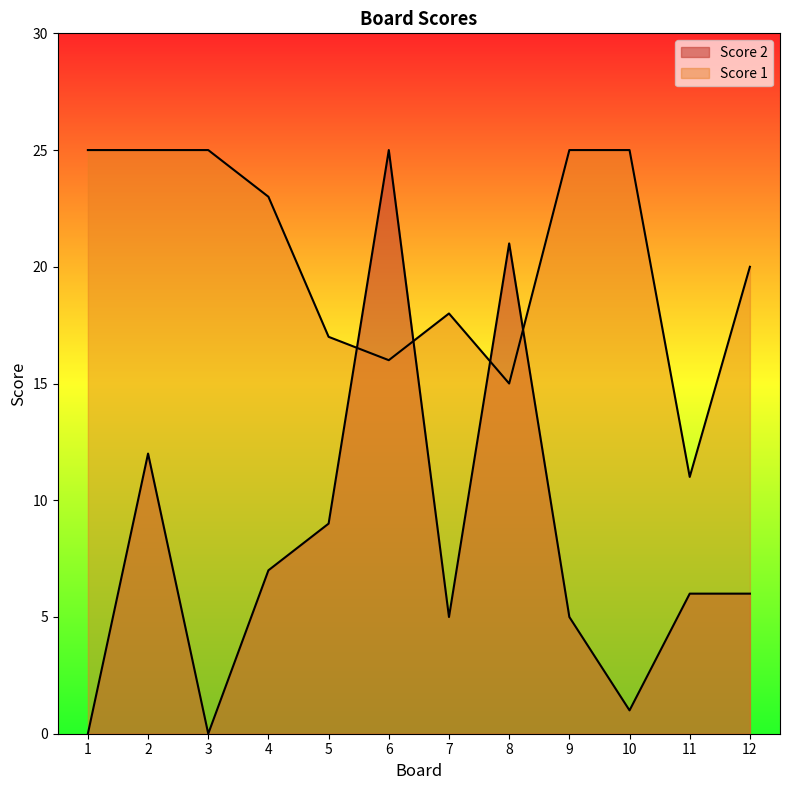

The value of Score 2 at 7 is 5. True or false?

True